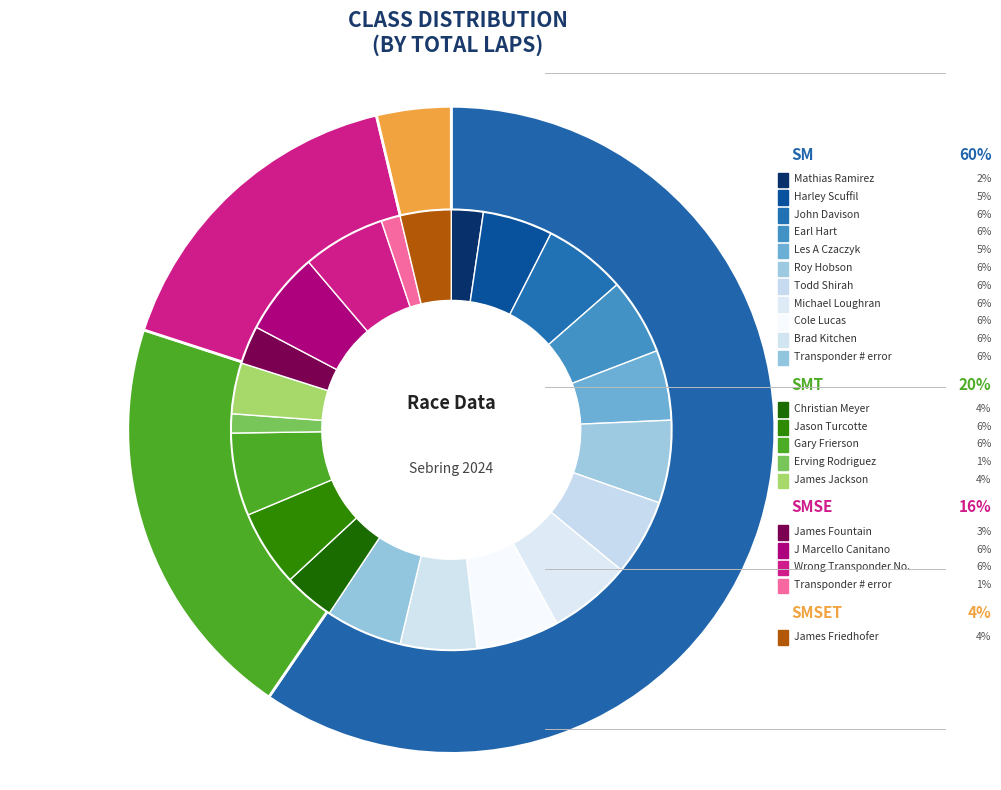

Count the number of slices in the pie.

4